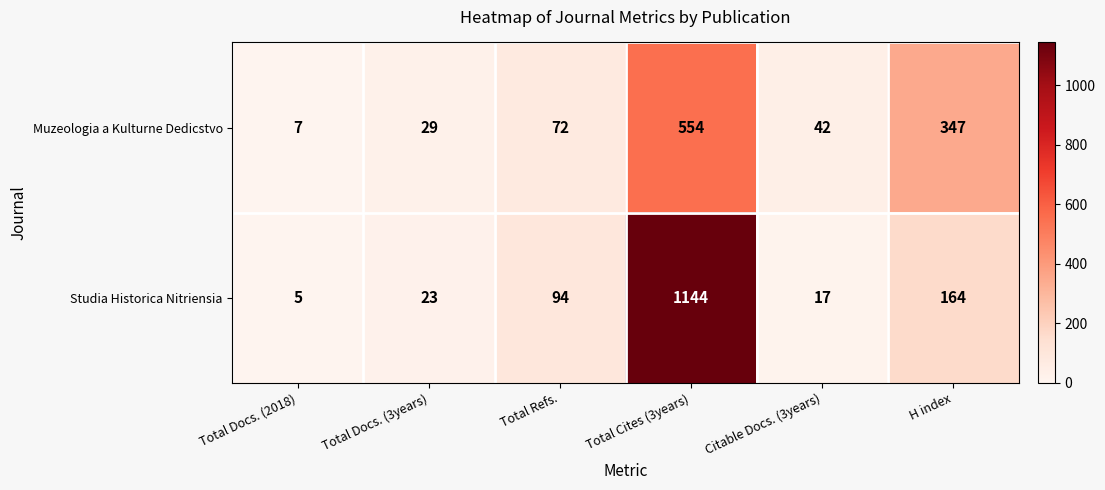

At Citable Docs. (3years), list the series in order from largest to smallest.

Muzeologia a Kulturne Dedicstvo, Studia Historica Nitriensia